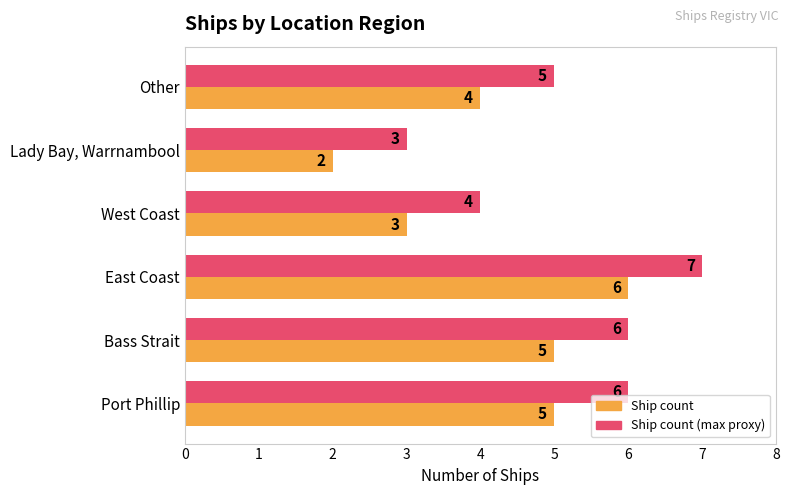

How many data points does each series have?

6